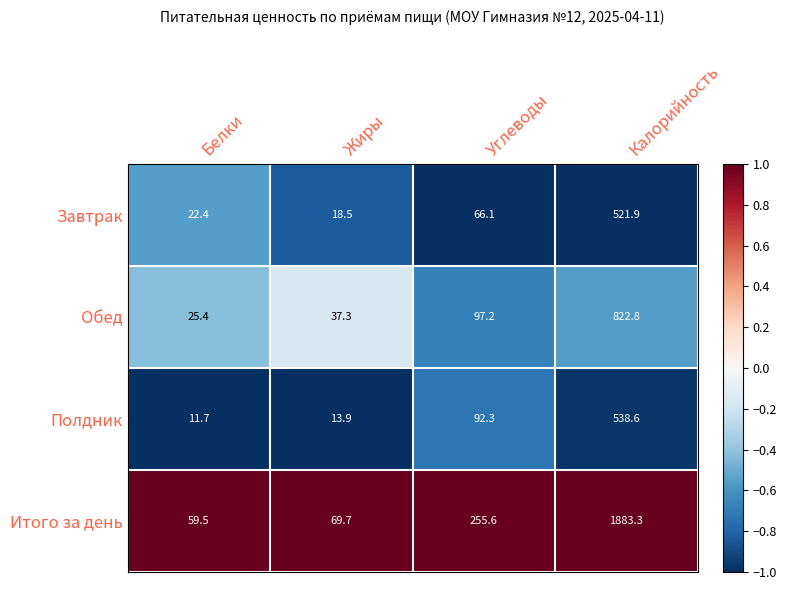

What is the difference between the second highest and second lowest values in the Итого за день series?

185.9